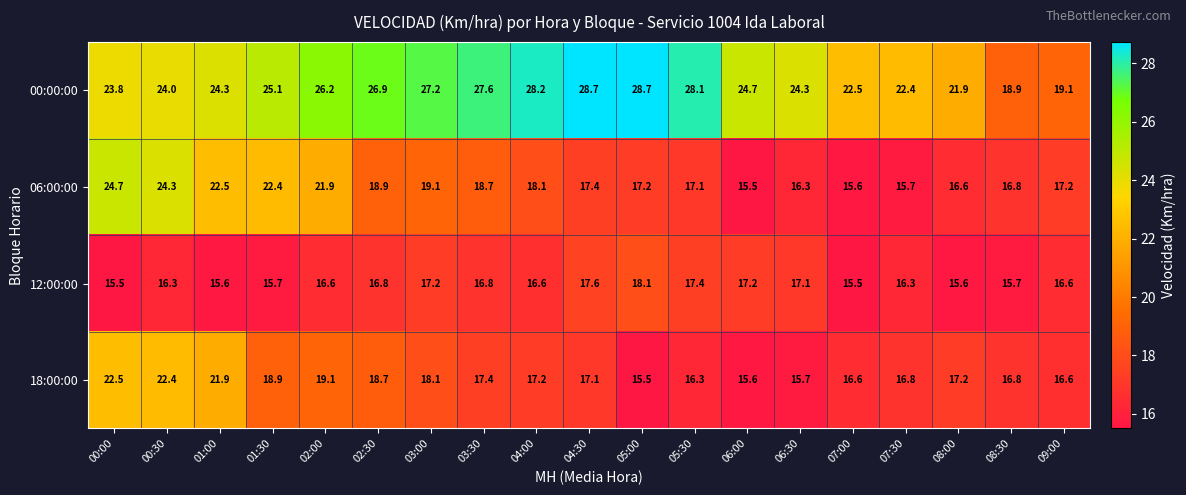

Rank the series by their maximum value, from highest to lowest.

00:00:00, 06:00:00, 18:00:00, 12:00:00